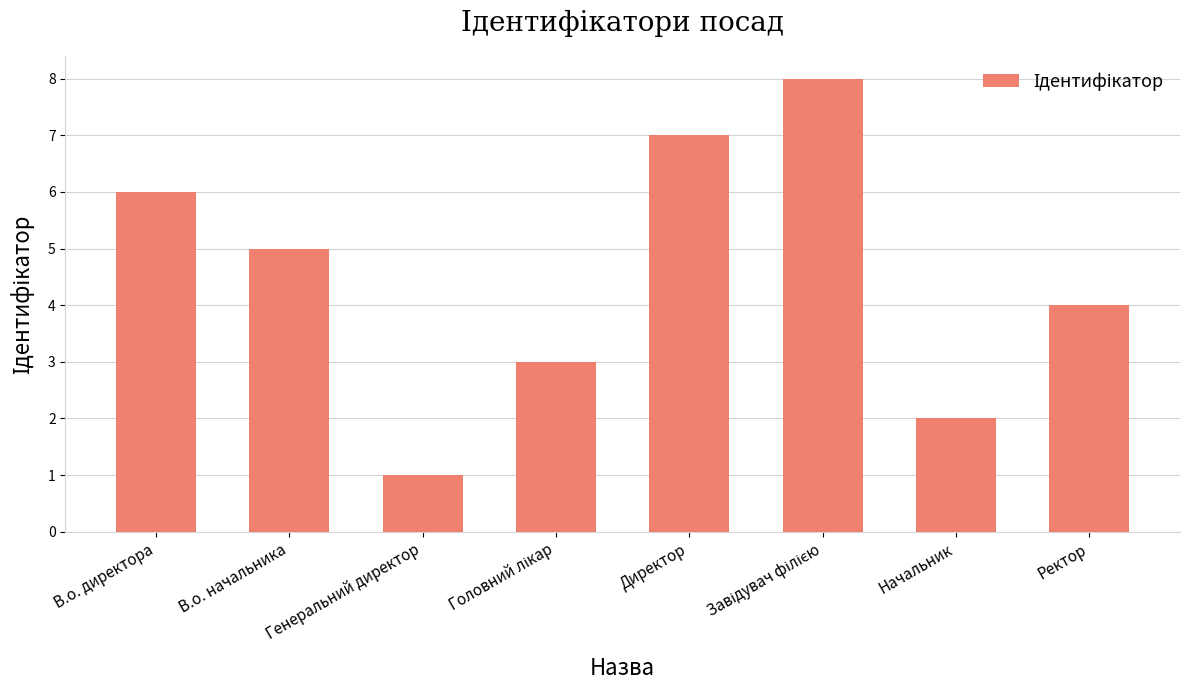

What is the sum of the values at Генеральний директор and Директор?

8